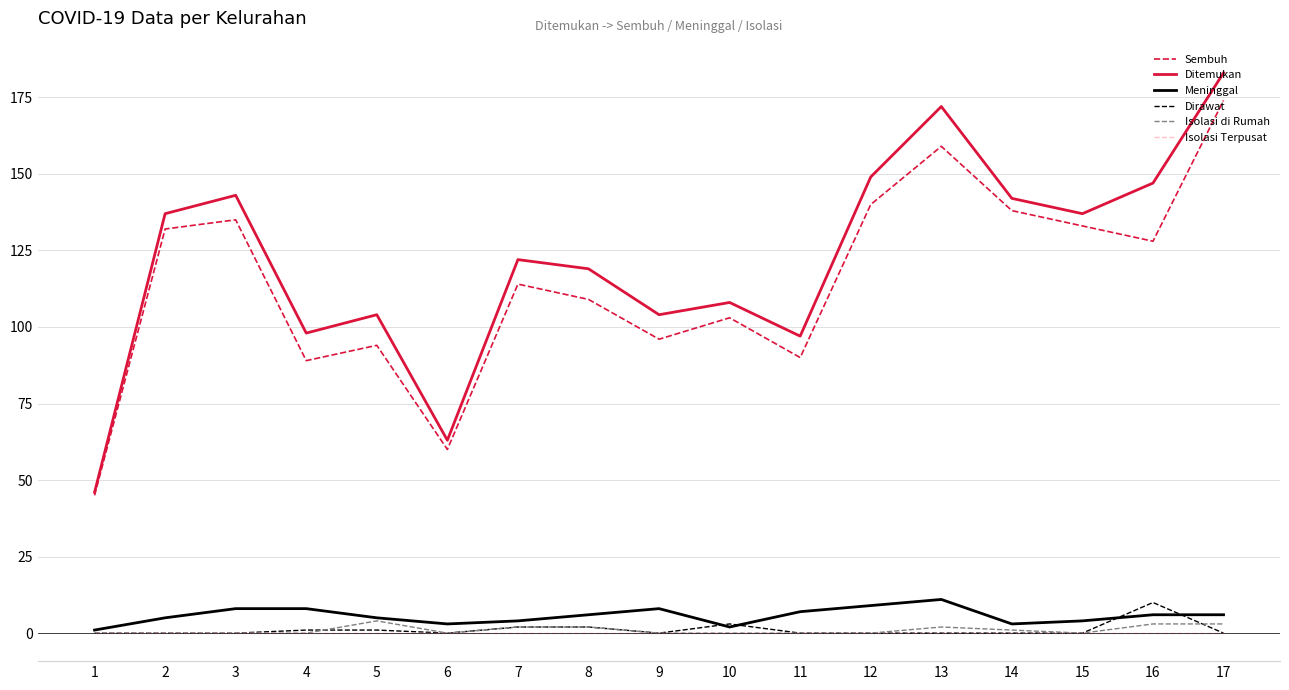

Where does the Meninggal series first go above 6?

3